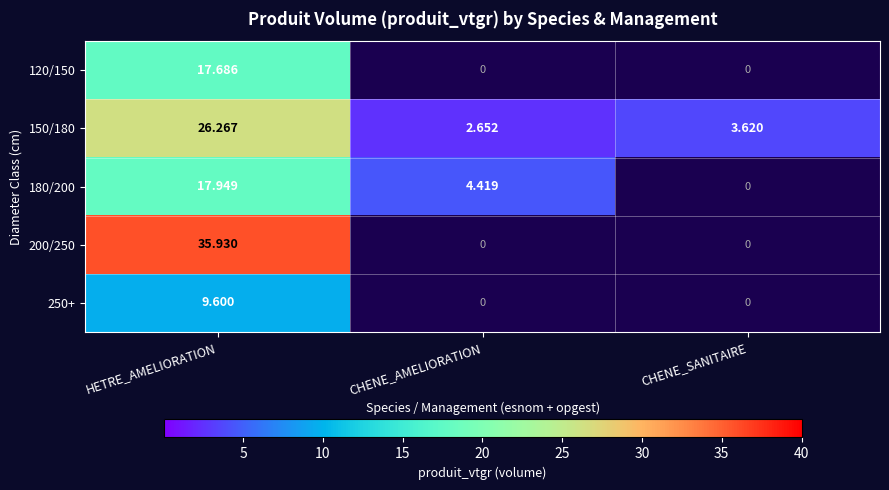

At which category is the sum across all series the highest?

HETRE_AMELIORATION